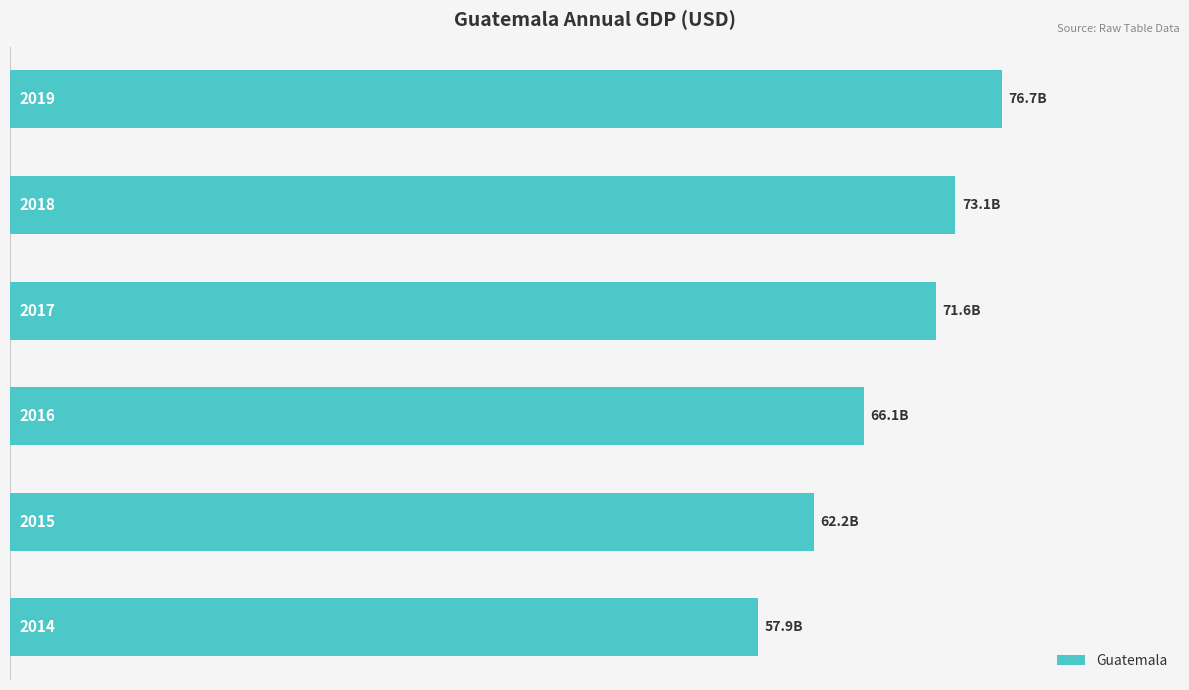

Does the chart contain any negative values?

No